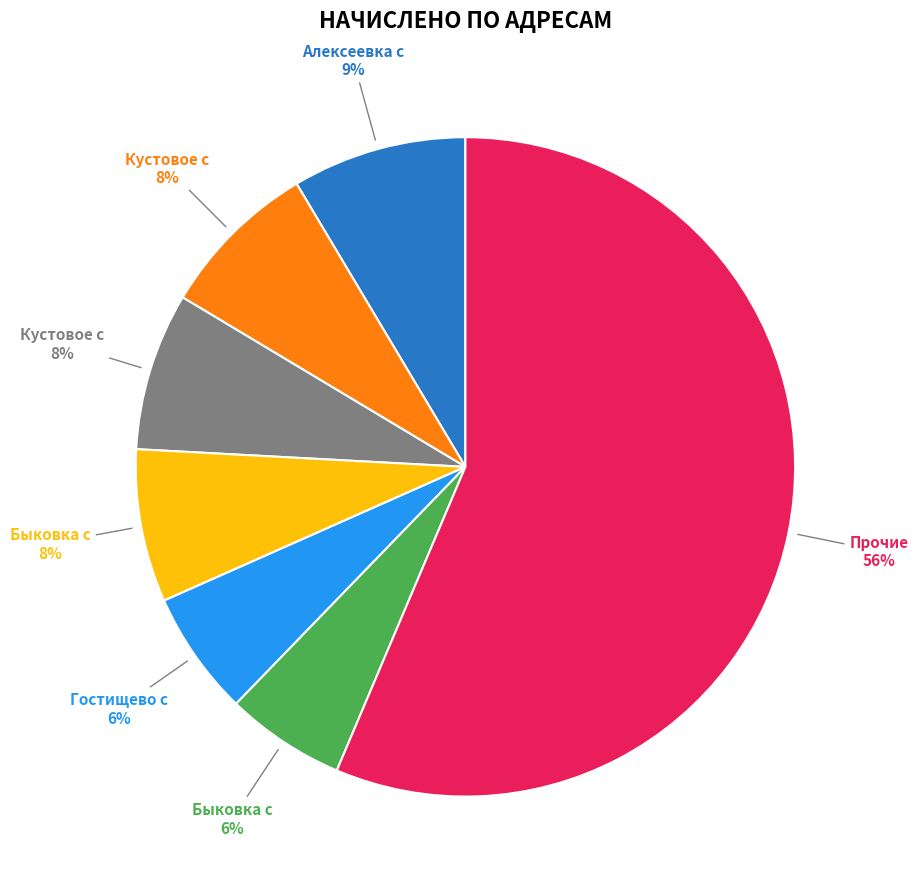

To the nearest percent, what is the average slice percentage?

14%